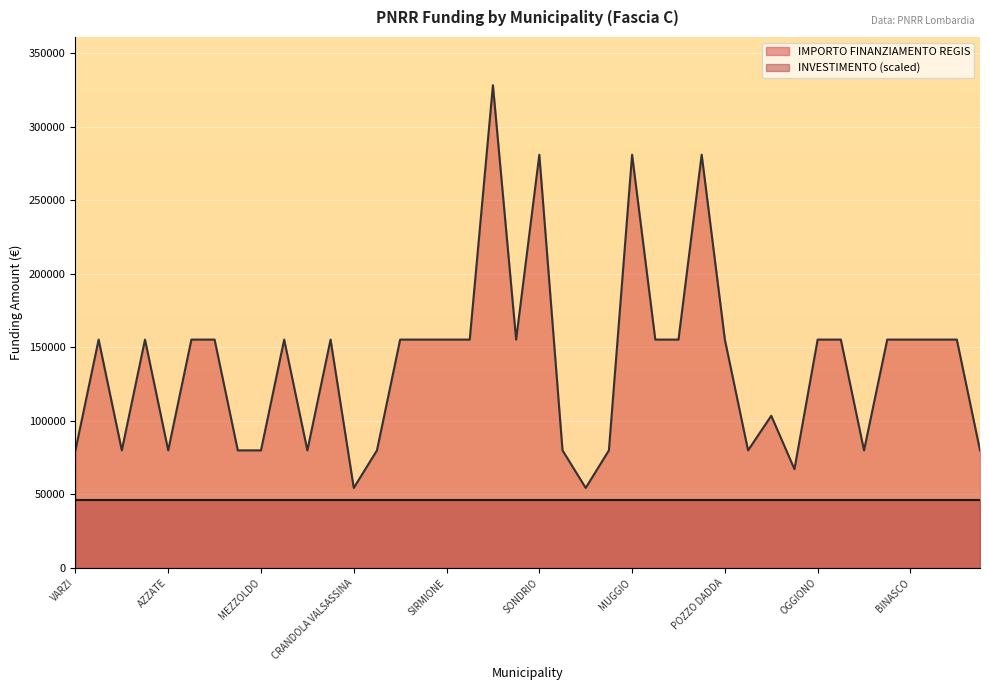

Reading right to left, transcribe all the data shown in this chart.

79922	155234	155234	155234	155234	79922	155234	155234	67167	103444	79922	155234	280932	155234	155234	280932	79922	54412	79922	280932	155234	328160	155234	155234	155234	155234	79922	54412	155234	79922	155234	79922	79922	155234	155234	79922	155234	79922	155234	79922